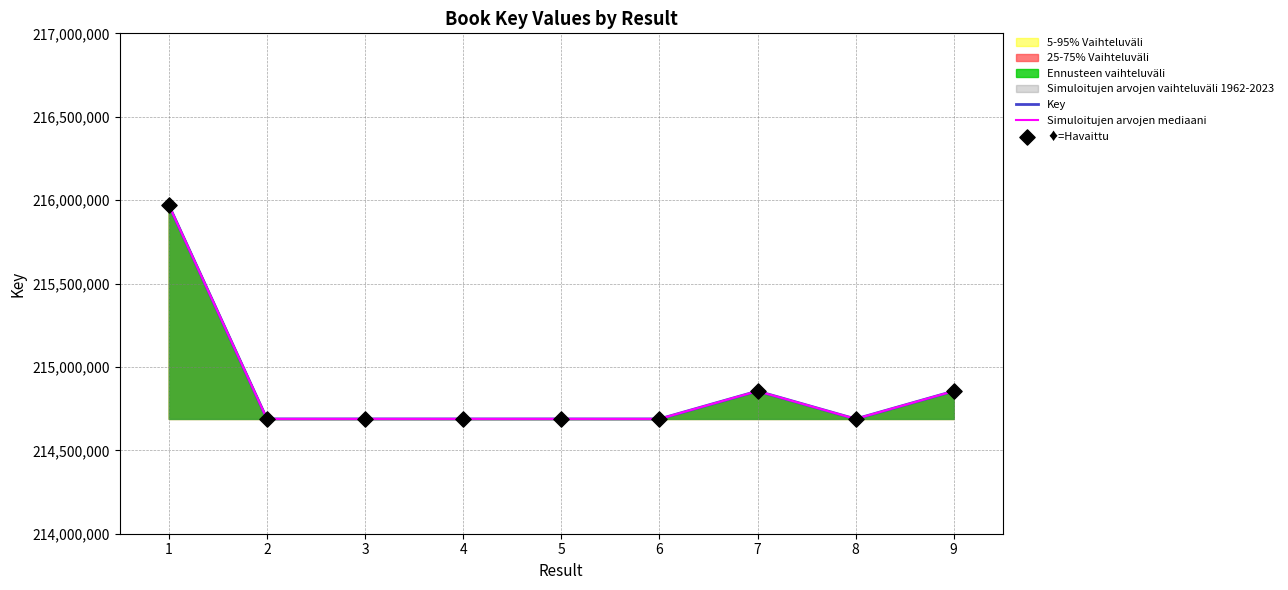

What is the total value across all series at 8?

644064573.0